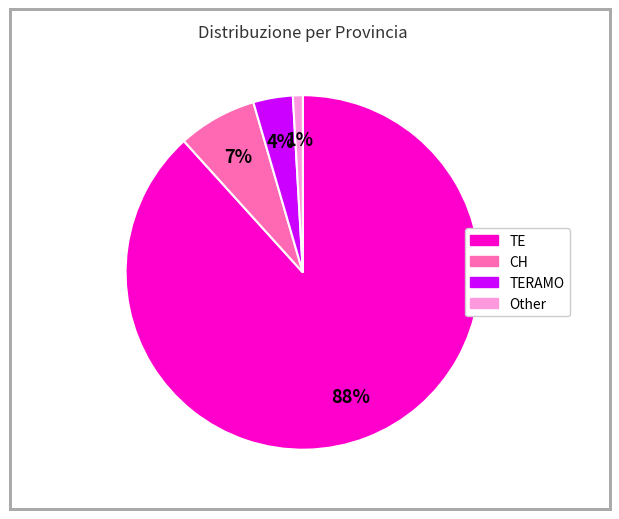

To the nearest percent, what is the average slice percentage?

25%